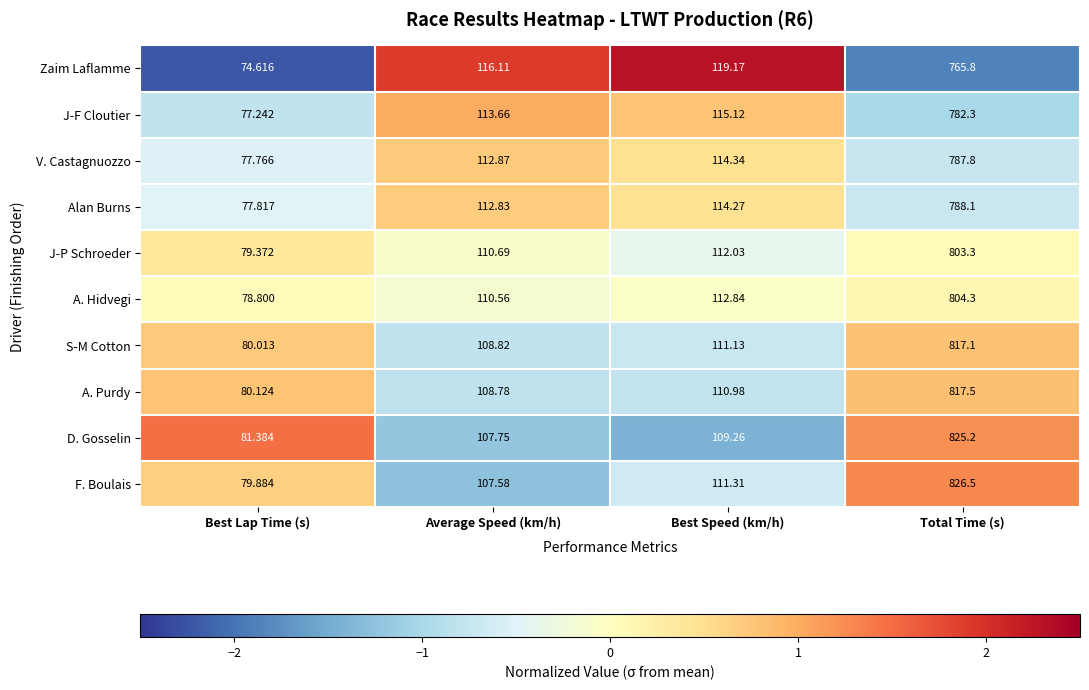

Where does the S-M Cotton series first go above 111?

Best Speed (km/h)